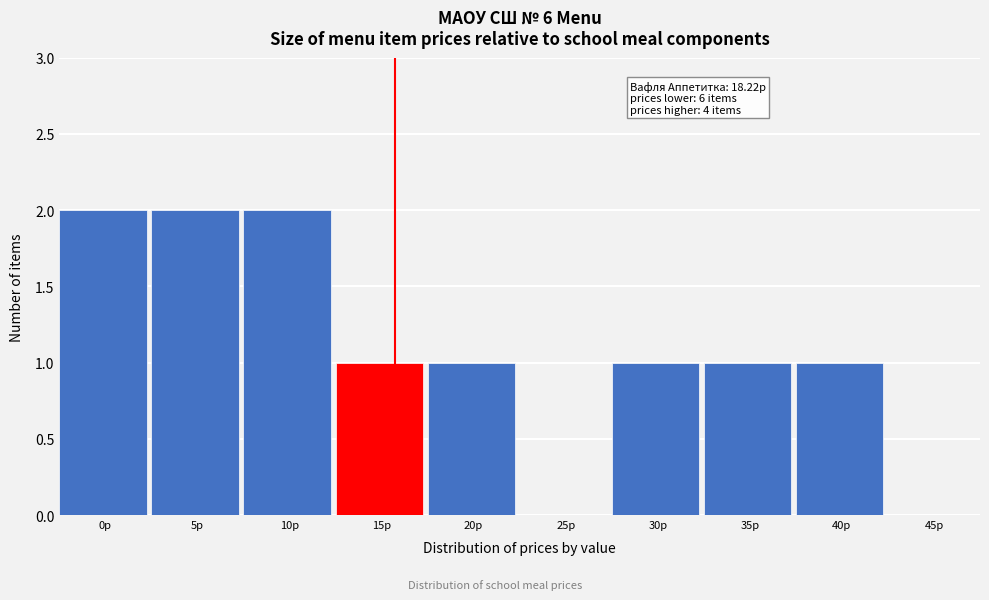

Reading right to left, extract all data points from this chart.

45р=0	40р=1	35р=1	30р=1	25р=0	20р=1	15р=1	10р=2	5р=2	0р=2